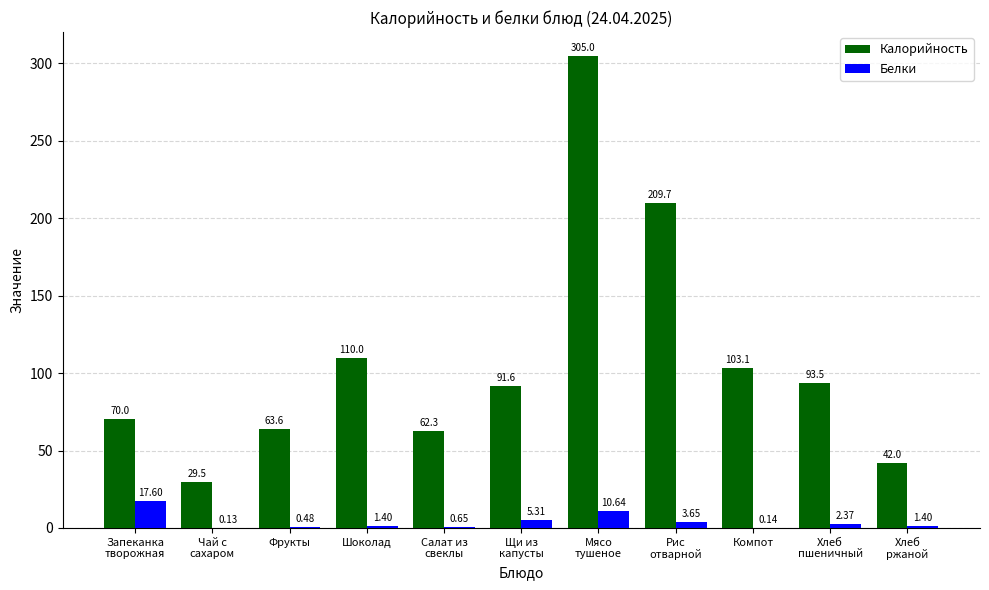

What are all the series names shown in the legend?

Калорийность, Белки